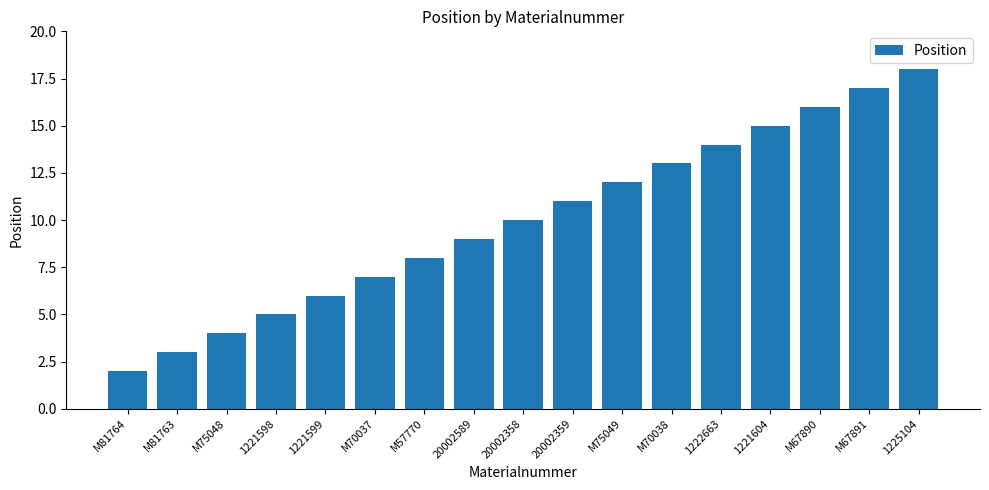

List the labels in order of value, smallest first.

M81764, M81763, M75048, 1221598, 1221599, M70037, M57770, 20002589, 20002358, 20002359, M75049, M70038, 1222663, 1221604, M67890, M67891, 1225104